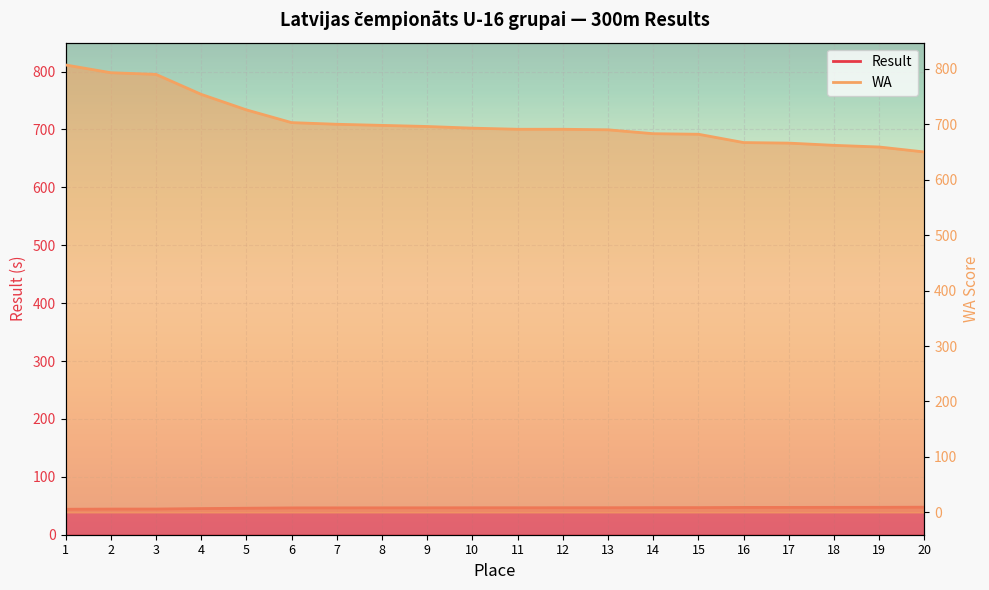

Reading left to right, transcribe all the data shown in this chart.

Result: 44.0	44.3	44.4	45.2	45.8	46.3	46.4	46.5	46.5	46.6	46.6	46.6	46.6	46.8	46.8	47.2	47.2	47.3	47.4	47.6
WA: 807.0	793.0	790.0	754.0	726.0	703.0	700.0	698.0	696.0	693.0	691.0	691.0	690.0	683.0	682.0	667.0	666.0	662.0	659.0	650.0